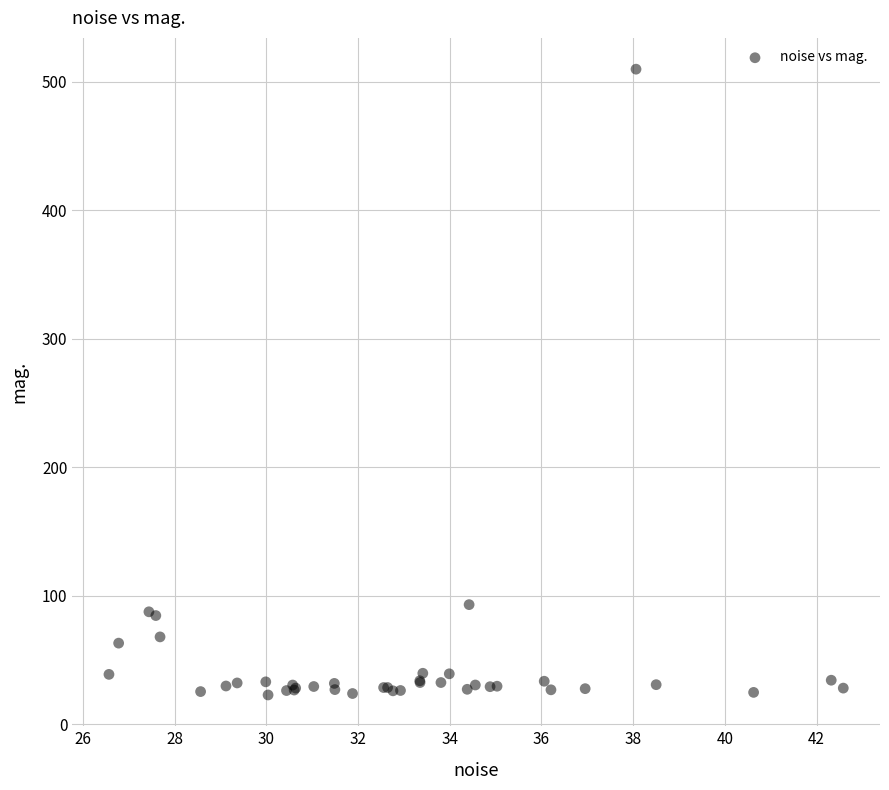

What Y value in the scatter plot is closest to 266?

93.2